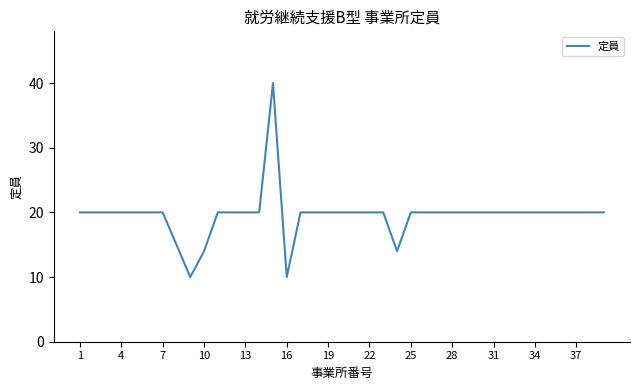

What is the smallest value displayed?

10